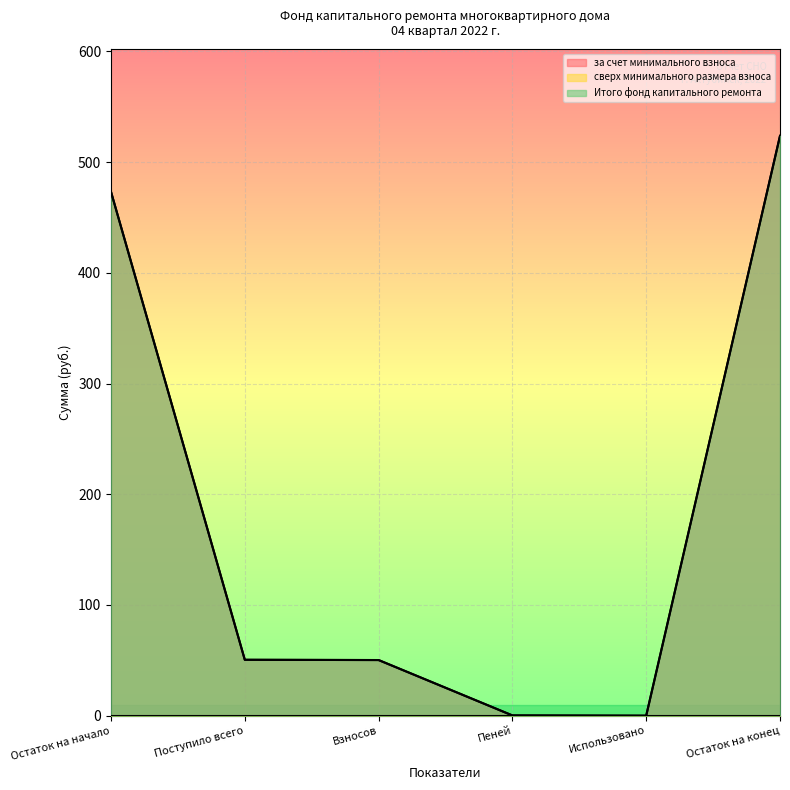

True or false: за счет минимального взноса and Итого фонд капитального ремонта intersect in this chart.

False